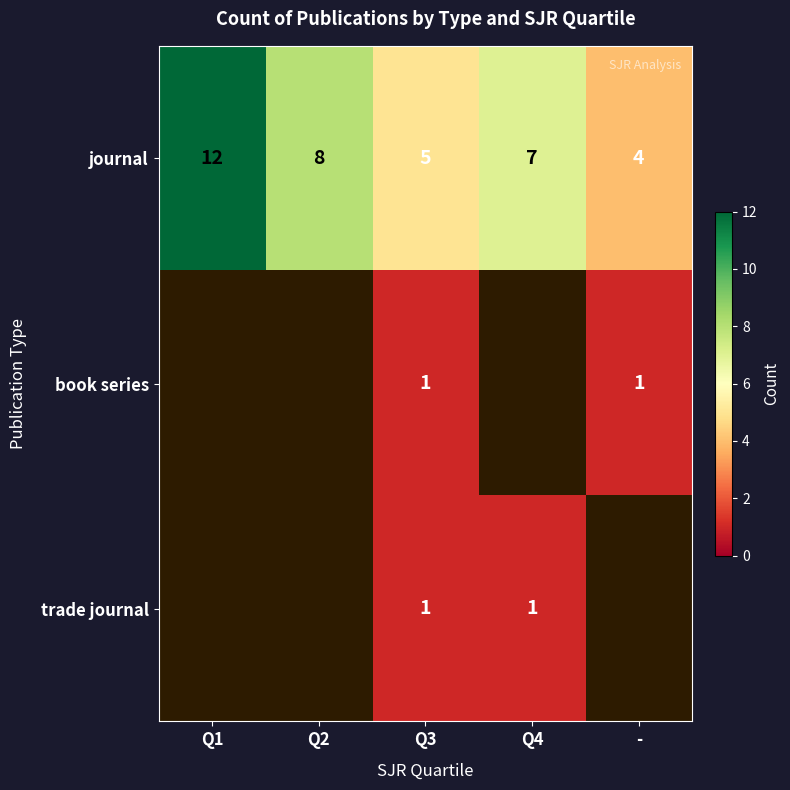

Which label corresponds to the smallest value in the chart?

Q3